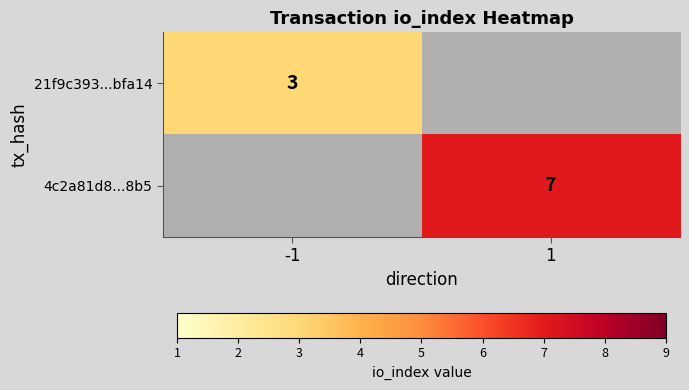

True or false: 21f9c393...bfa14 has a value of 3 at -1.

True